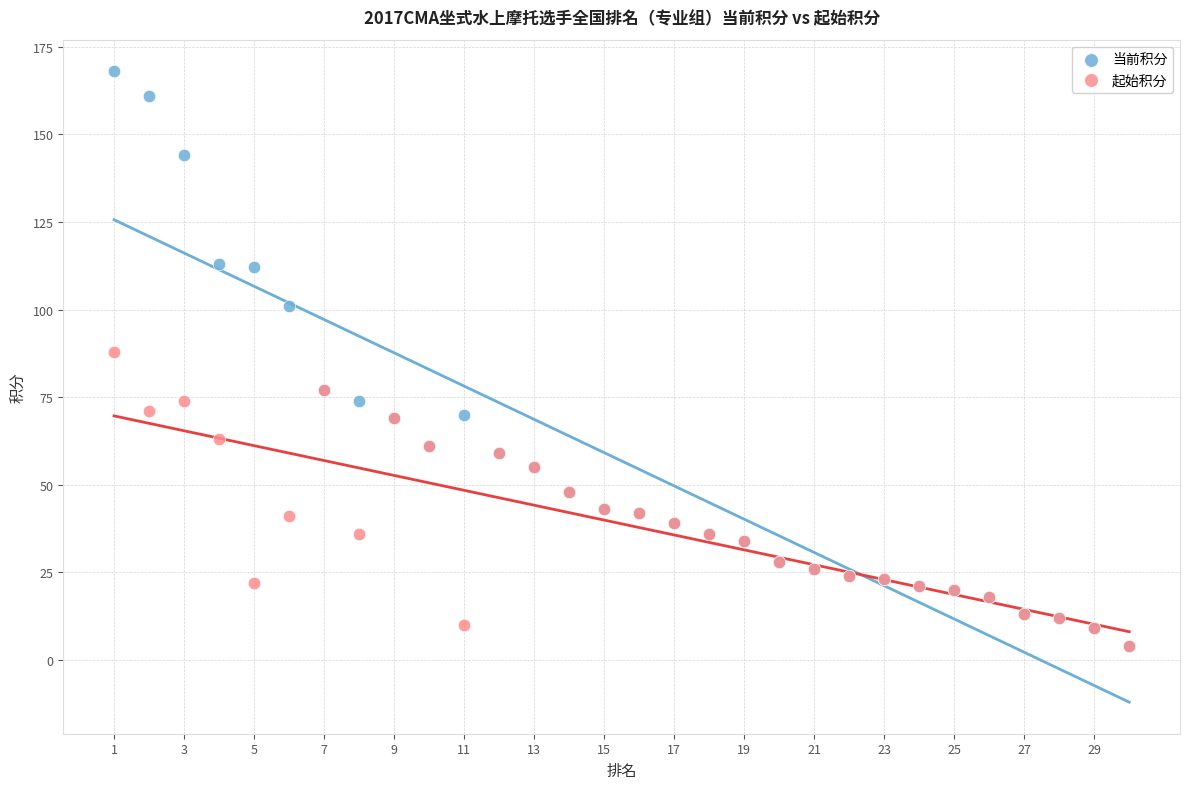

Across all series, what Y value is closest to 86?

88